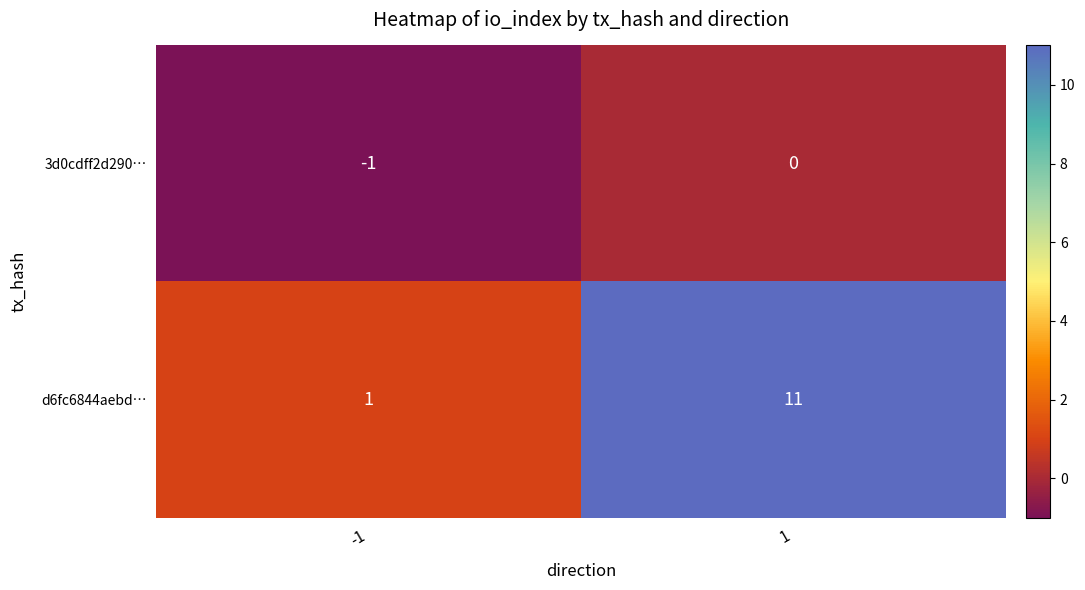

Reading left to right, list all the values displayed in this chart.

3d0cdff2d290…: -1	0
d6fc6844aebd…: 1	11